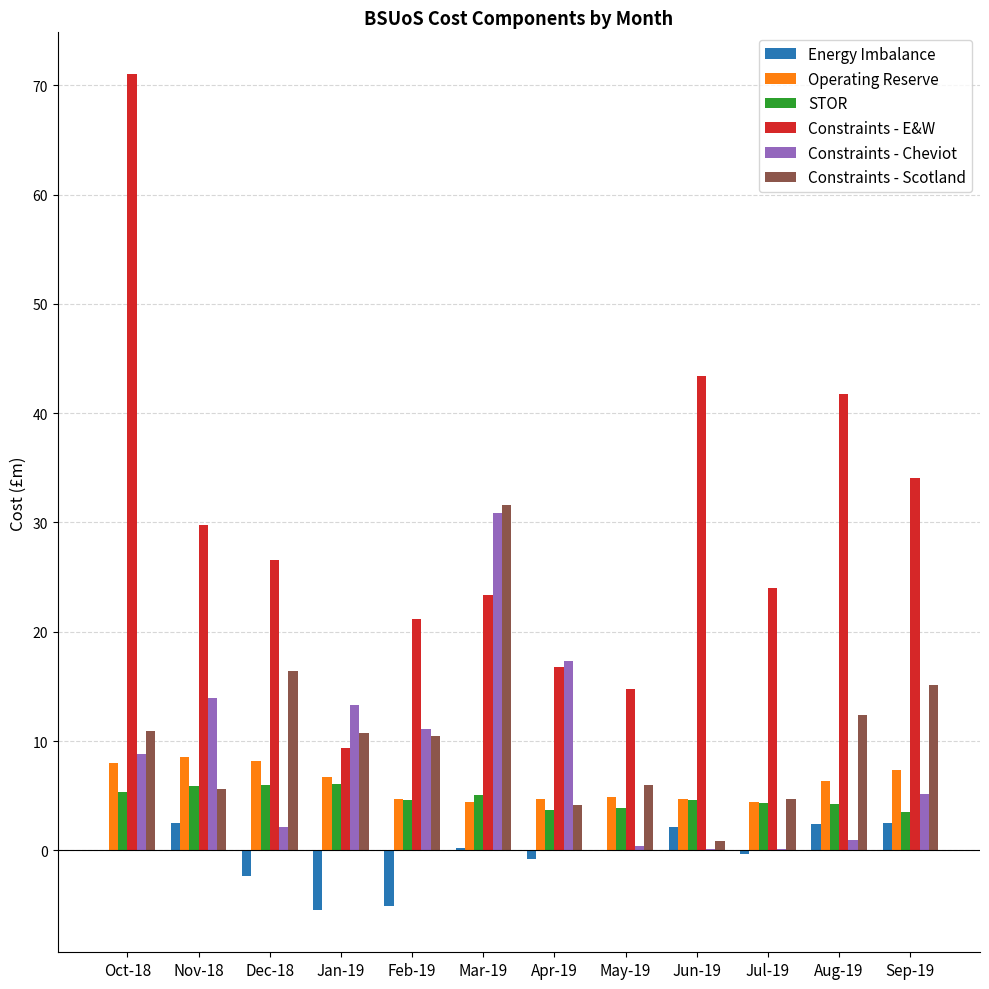

Is it true that Constraints - Scotland equals 10.9 at Oct-18?

True